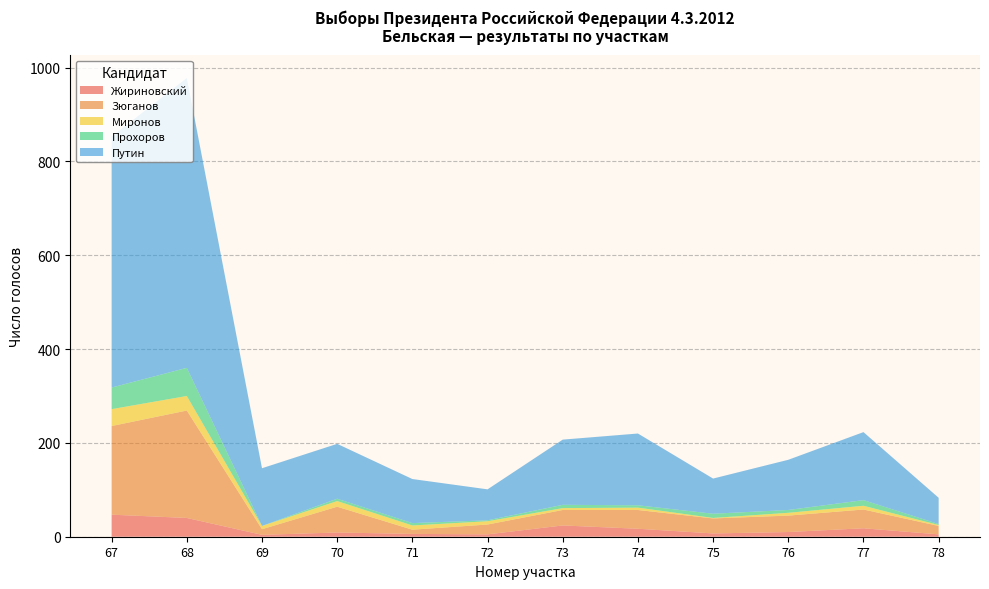

Reading left to right, list all the values displayed in this chart.

Жириновский: 67=47	68=40	69=4	70=9	71=6	72=5	73=24	74=17	75=7	76=10	77=18	78=5
Зюганов: 67=189	68=229	69=12	70=55	71=9	72=21	73=33	74=40	75=32	76=35	77=40	78=18
Миронов: 67=36	68=31	69=7	70=12	71=9	72=7	73=4	74=5	75=1	76=6	77=8	78=2
Прохоров: 67=46	68=60	69=0	70=5	71=5	72=2	73=7	74=5	75=9	76=6	77=12	78=2
Путин: 67=535	68=618	69=123	70=117	71=94	72=66	73=139	74=153	75=75	76=107	77=145	78=56